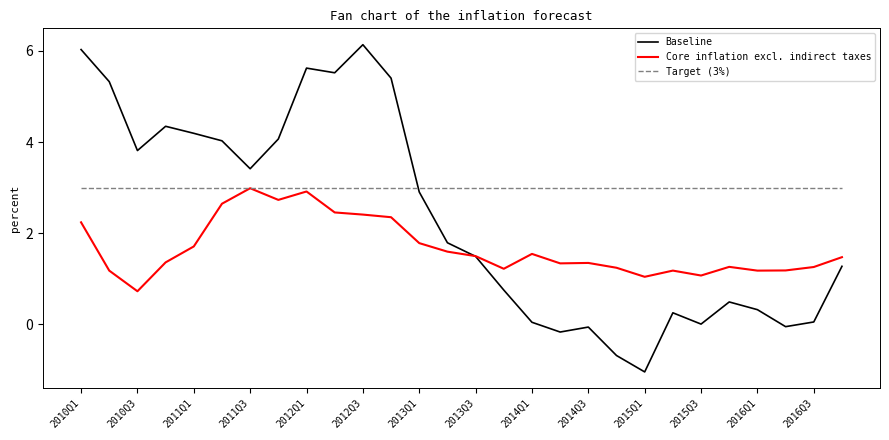

True or false: Core inflation excl. indirect taxes has more than 1 interior local peaks.

True